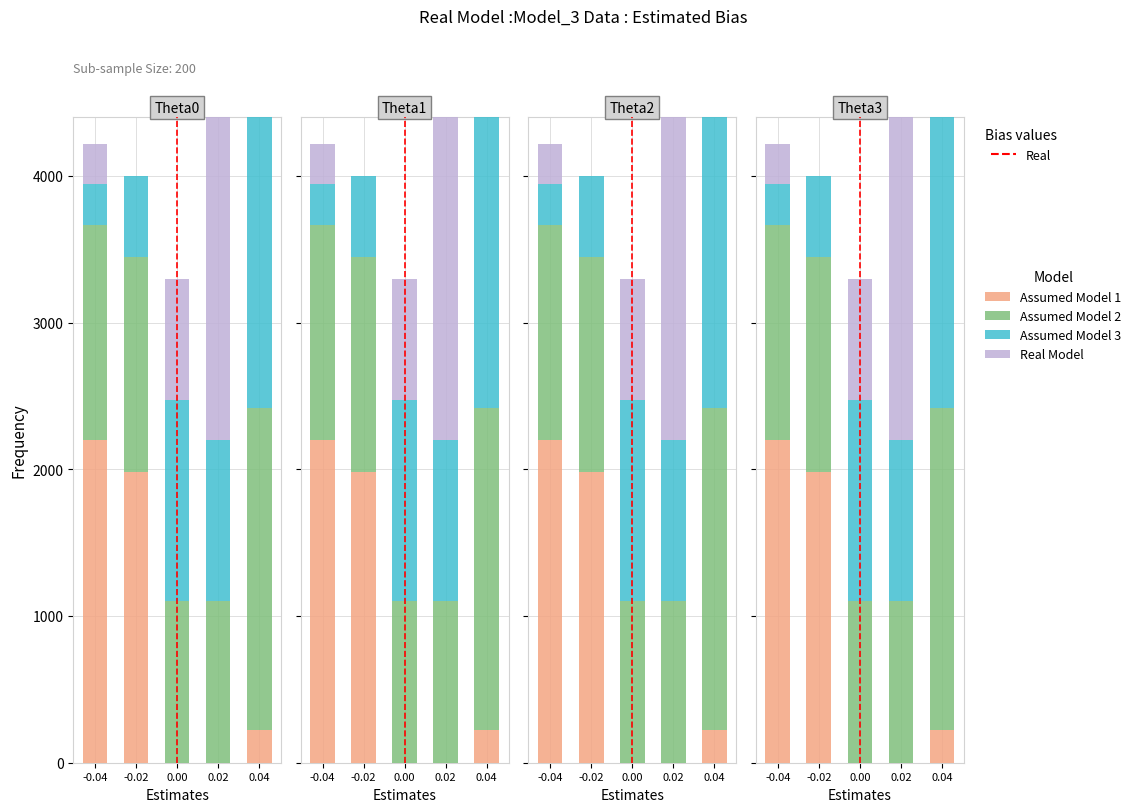

At which label is Assumed Model 3 closest to 1237?

0.02